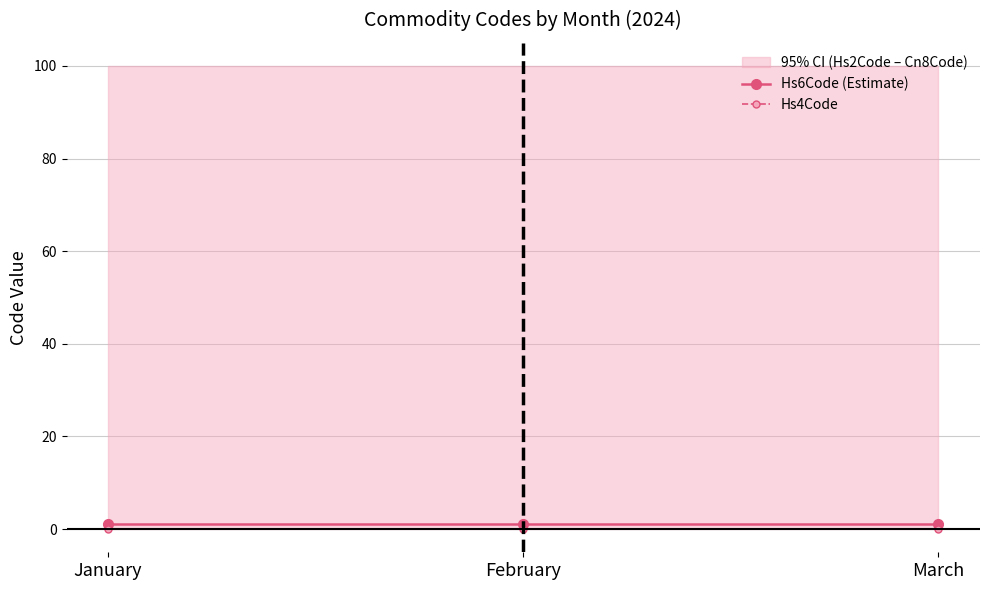

Which series changed the most between January and February?

Hs6Code (Estimate)